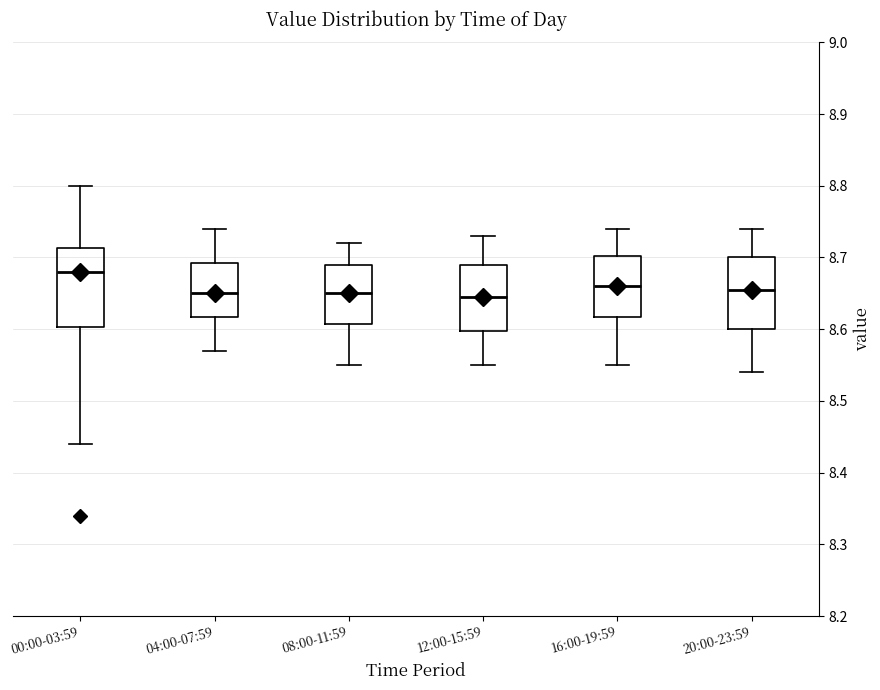

Which box's median line is the highest?

00:00-03:59